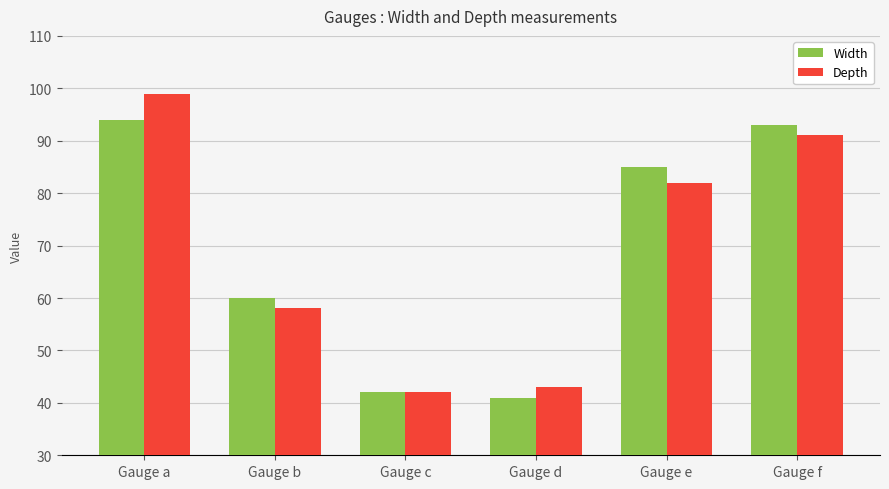

The Depth series shows 17 at Gauge b. True or false?

False